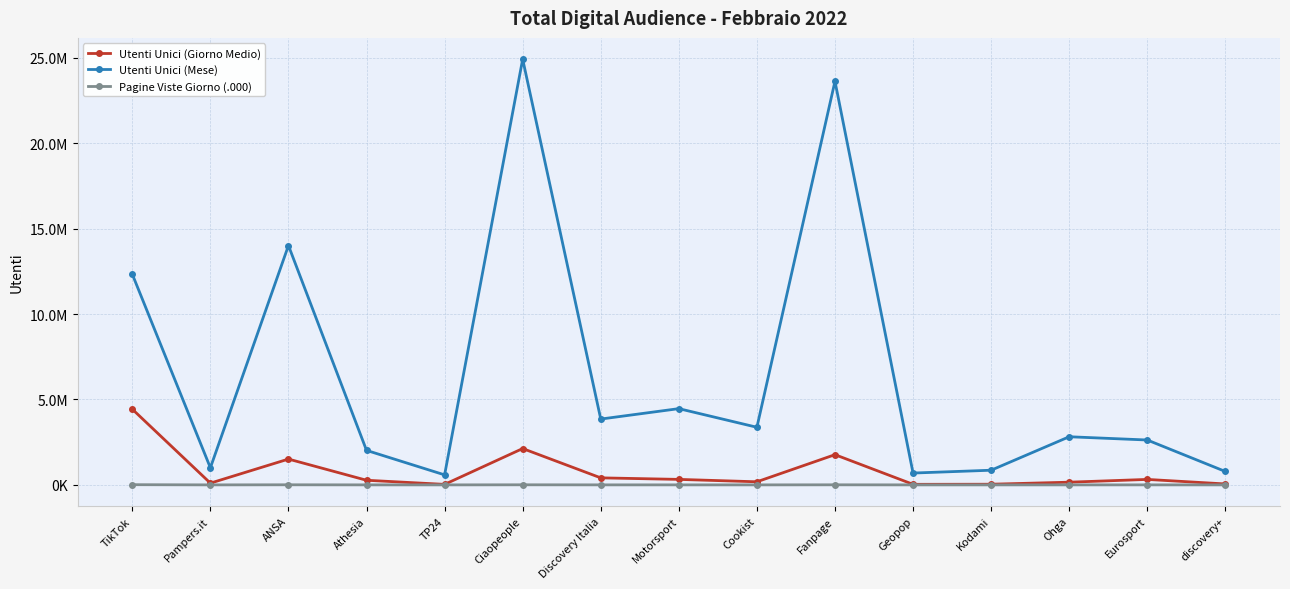

What is the difference between the highest and lowest values at Motorsport?

4462757